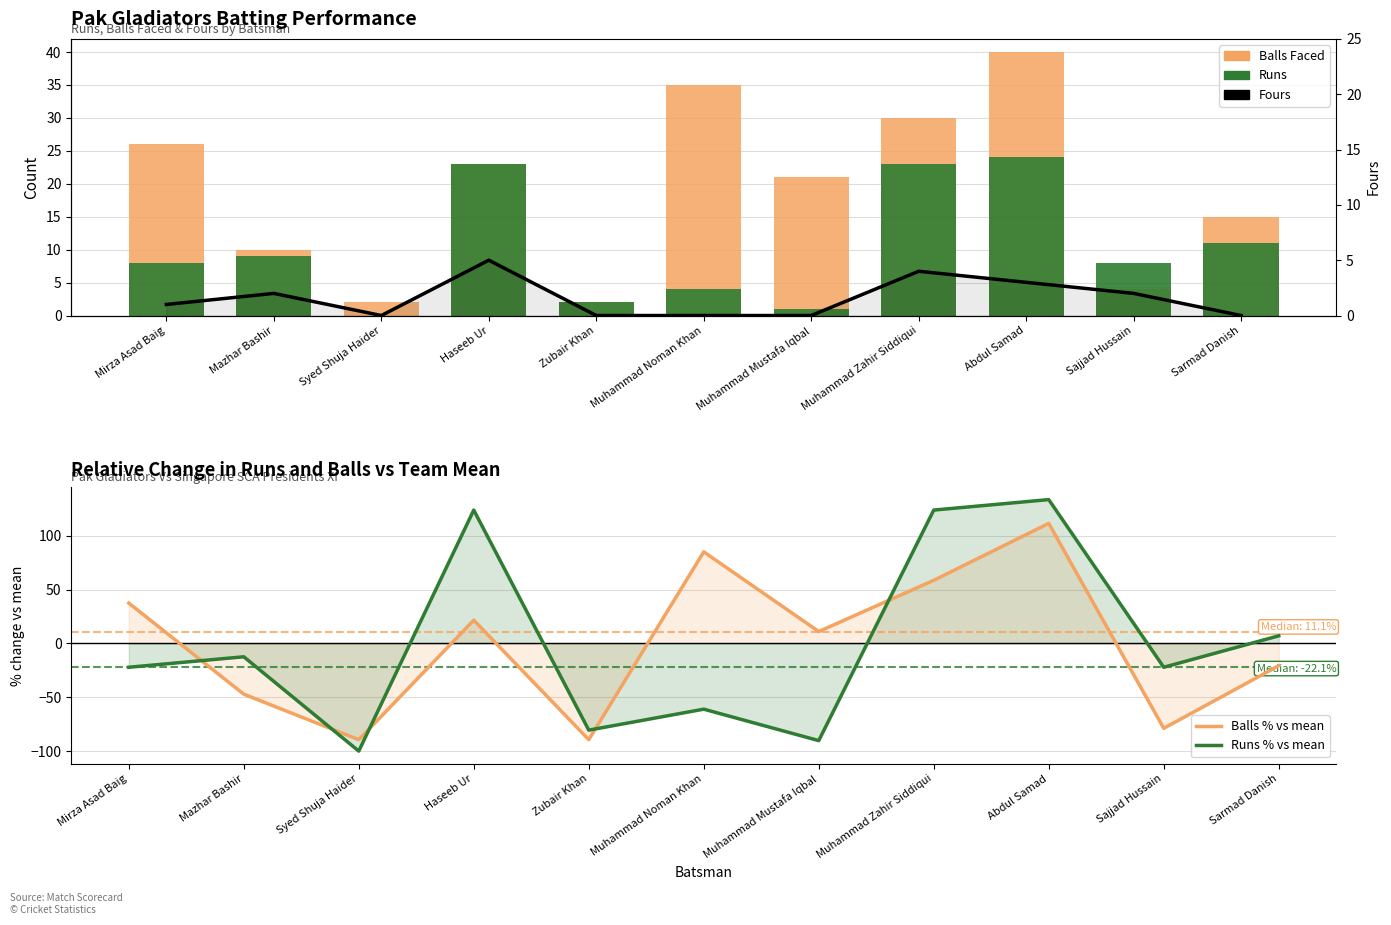

What is the difference between the Runs values at Muhammad Mustafa Iqbal and Abdul Samad?

23.0